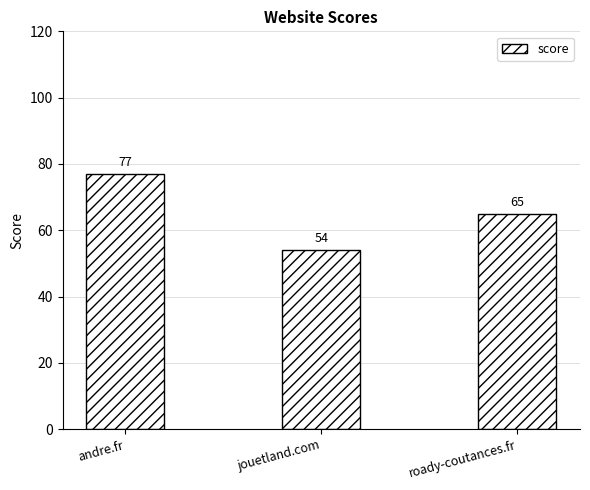

How many categories are shown in the chart?

3